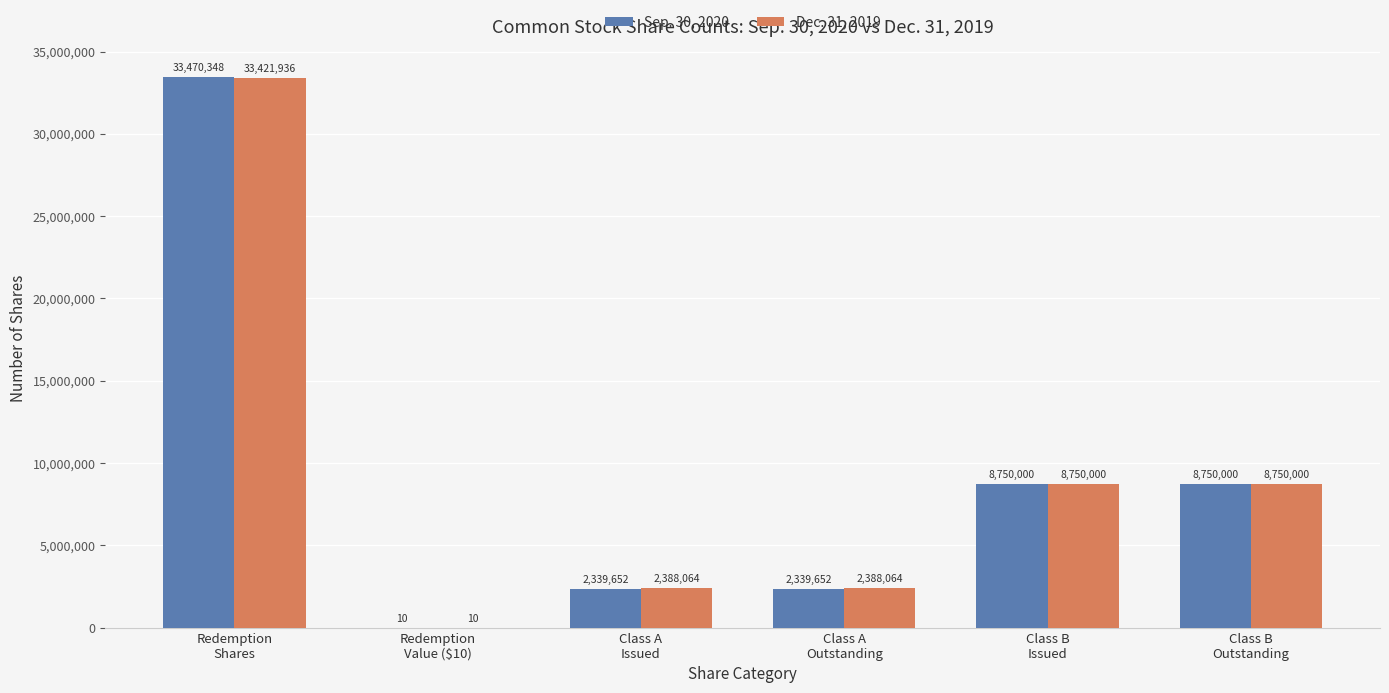

What is the maximum value for Dec. 31, 2019?

33421936